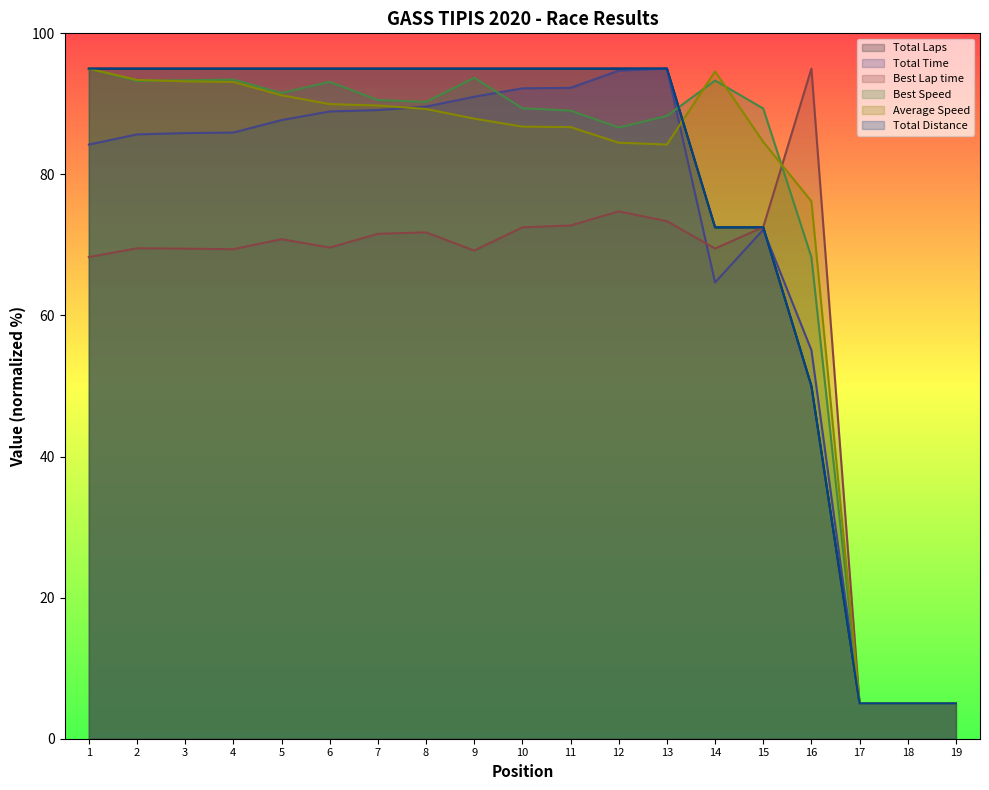

Which series has the largest total across all categories?

Best Speed